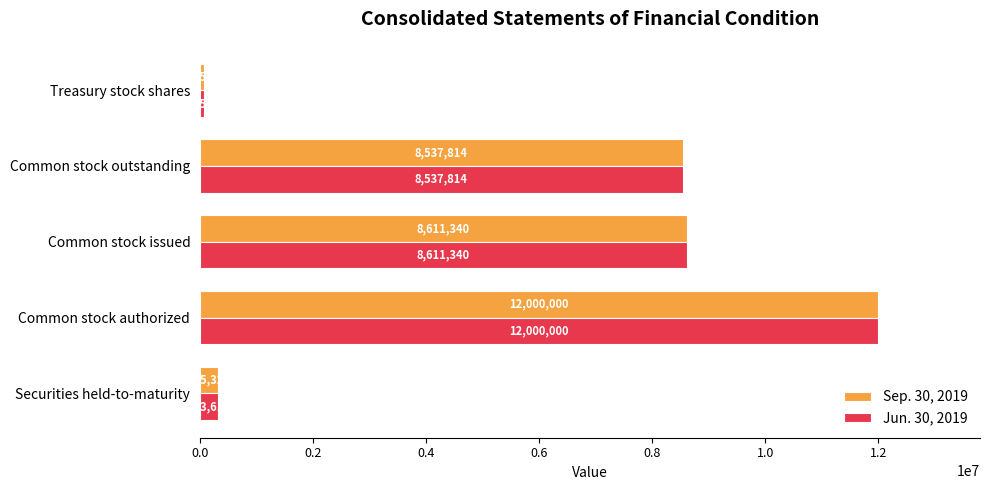

How many distinct data groups are displayed?

2